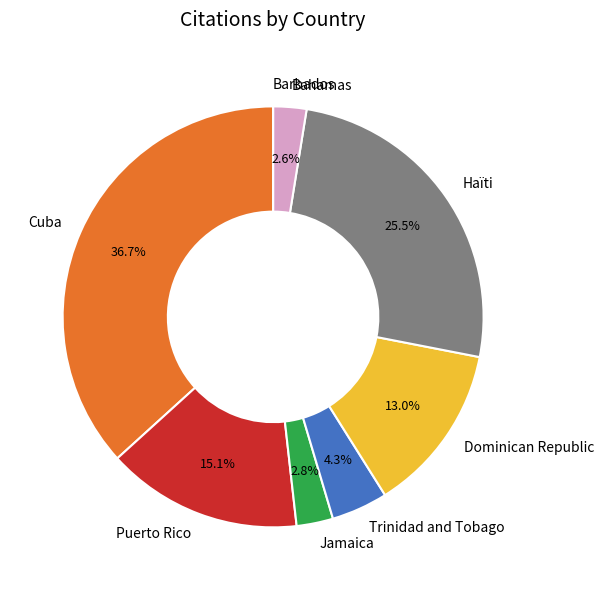

Is there a majority slice in this chart?

No